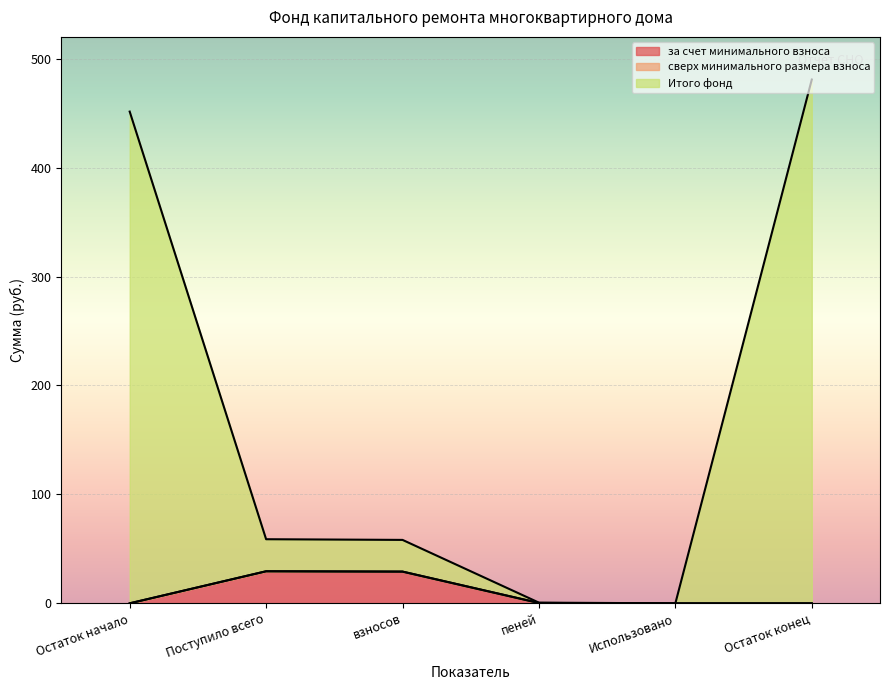

How many positive values does the за счет минимального взноса series have?

3